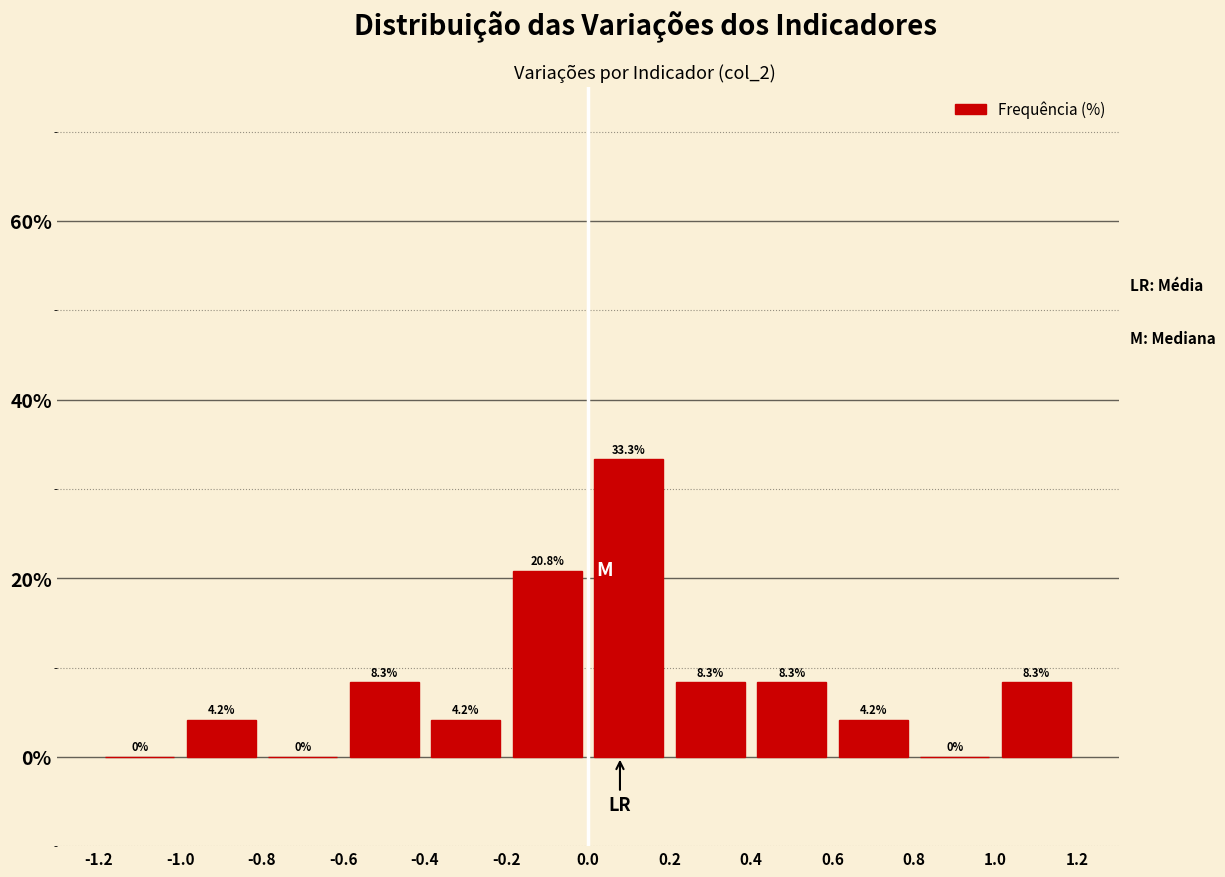

Reading left to right, transcribe this chart: for each bar, give the range it covers on the x-axis and its height.

-1.2 to -1.0: 0.0
-1.0 to -0.8: 4.2
-0.8 to -0.6: 0.0
-0.6 to -0.4: 8.3
-0.4 to -0.2: 4.2
-0.2 to 0.0: 20.8
0.0 to 0.2: 33.3
0.2 to 0.4: 8.3
0.4 to 0.6: 8.3
0.6 to 0.8: 4.2
0.8 to 1.0: 0.0
1.0 to 1.2: 8.3